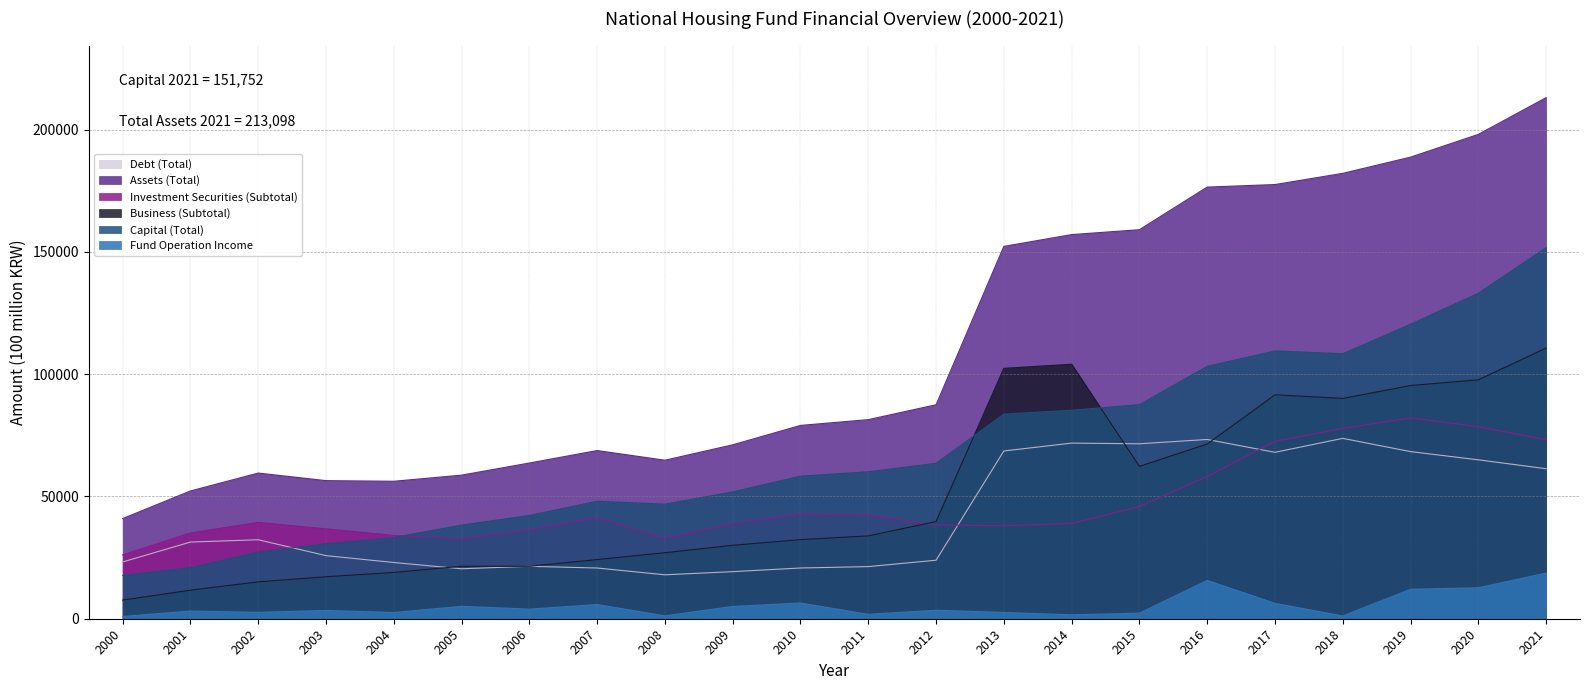

At 2002, list the series in order from largest to smallest.

Assets (Total), Investment Securities (Subtotal), Debt (Total), Capital (Total), Business (Subtotal), Fund Operation Income